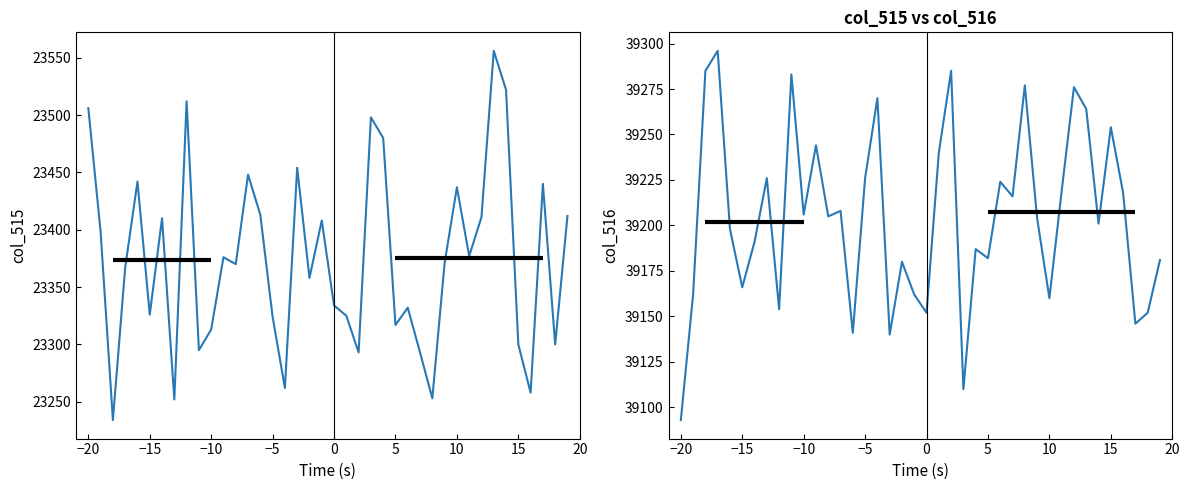

What are all the series names shown in the legend?

col_515, col_516